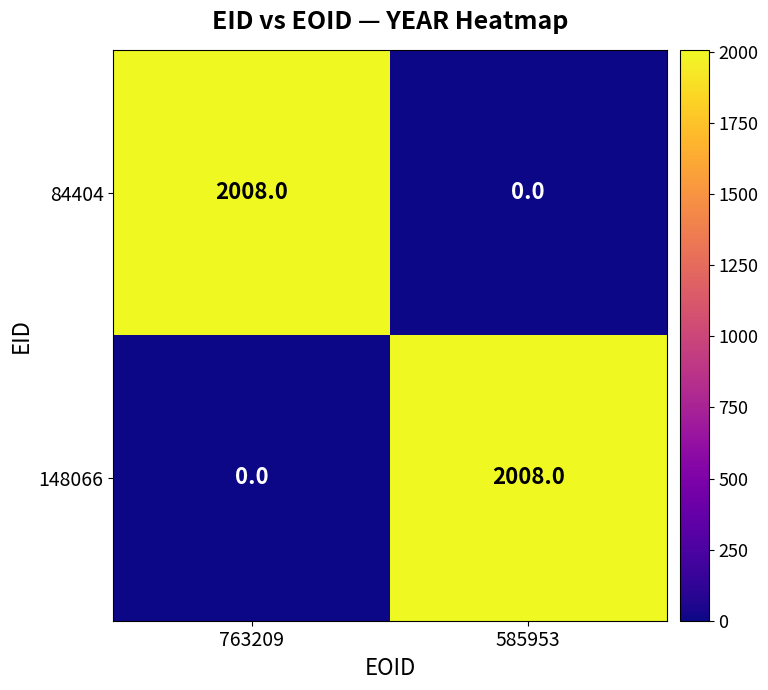

Reading left to right, extract all data points from this chart.

84404: 2008	0
148066: 0	2008